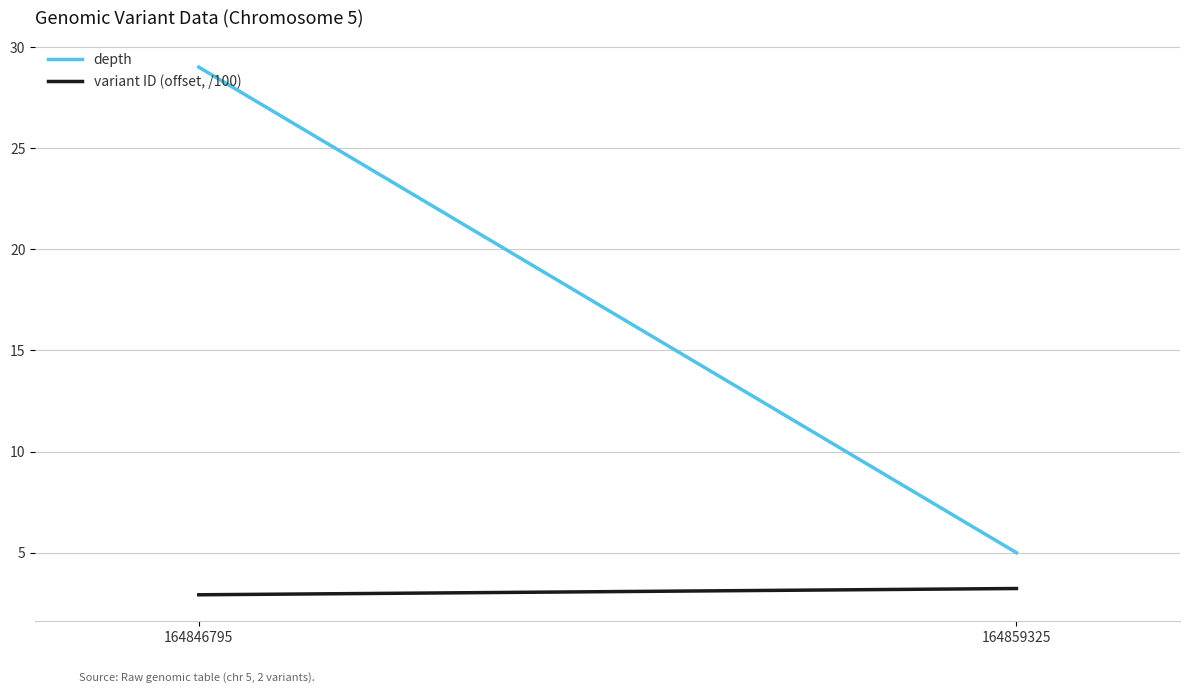

Which has a higher value, 164859325 or 164846795?

164846795